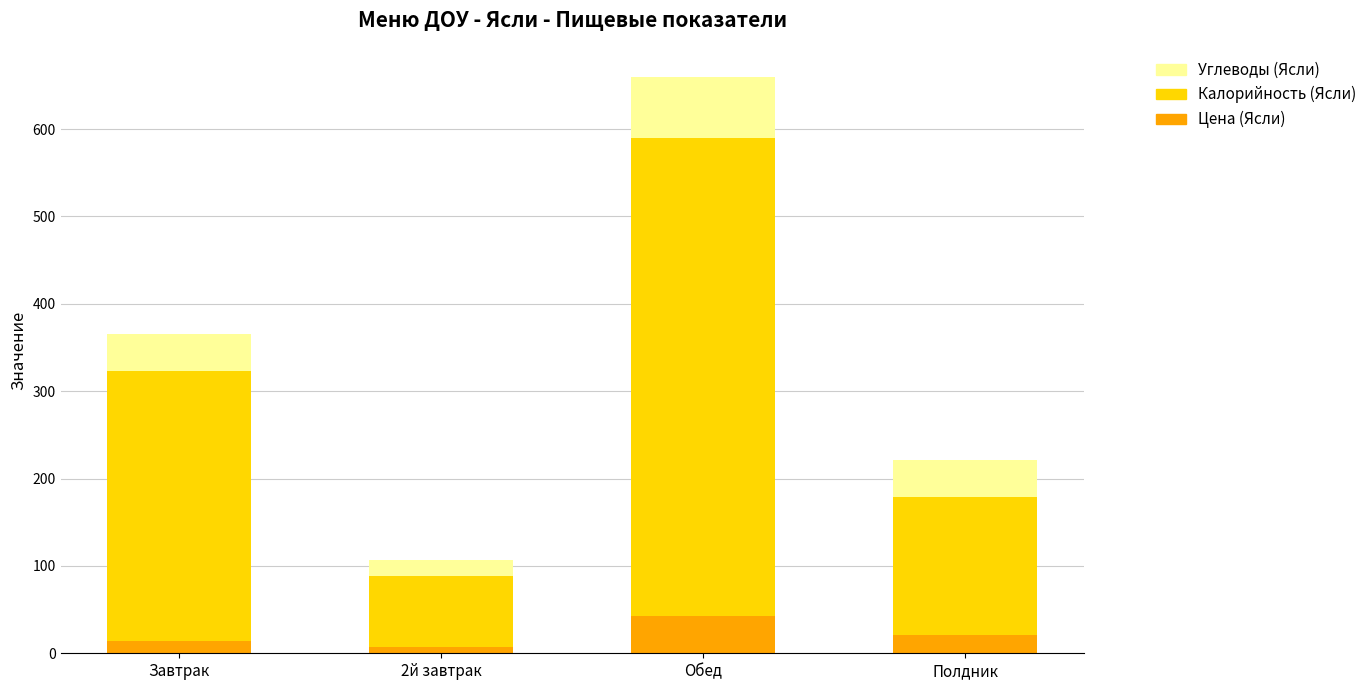

Reading left to right, transcribe the values for Цена (Ясли).

Завтрак=14.0	2й завтрак=6.7	Обед=42.3	Полдник=20.8